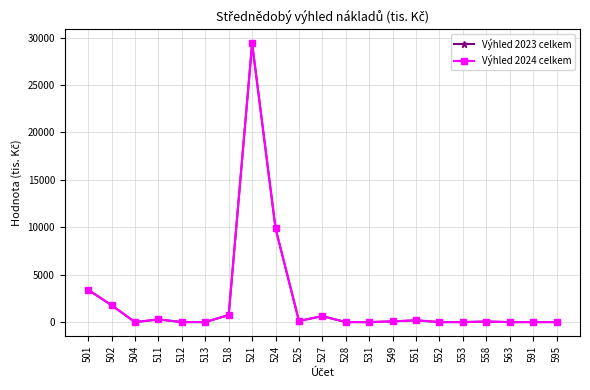

Is this an area chart (filled region under the line)?

No